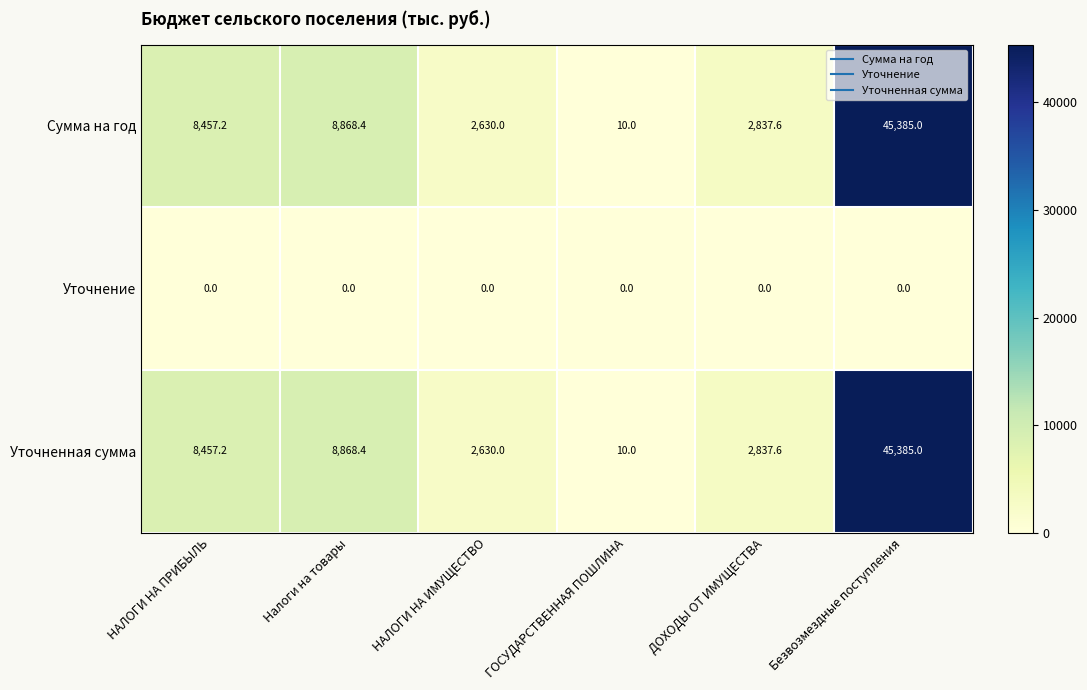

What is the difference between the highest and lowest values at ГОСУДАРСТВЕННАЯ ПОШЛИНА?

10.0